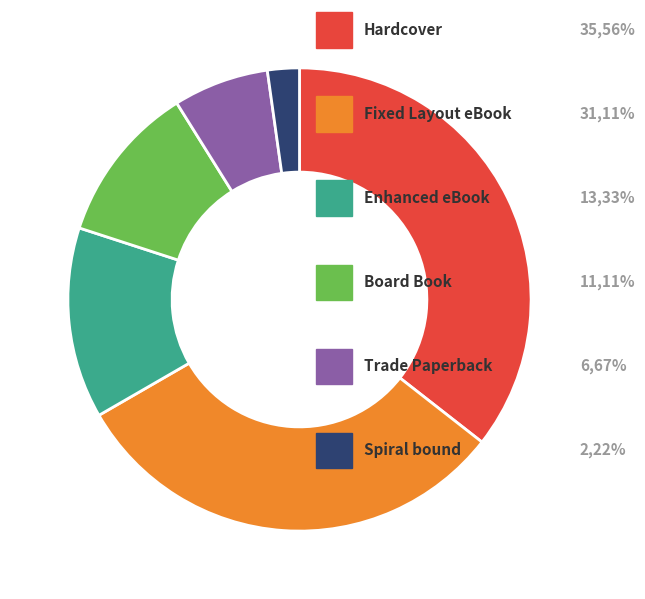

Count the number of slices in the pie.

6